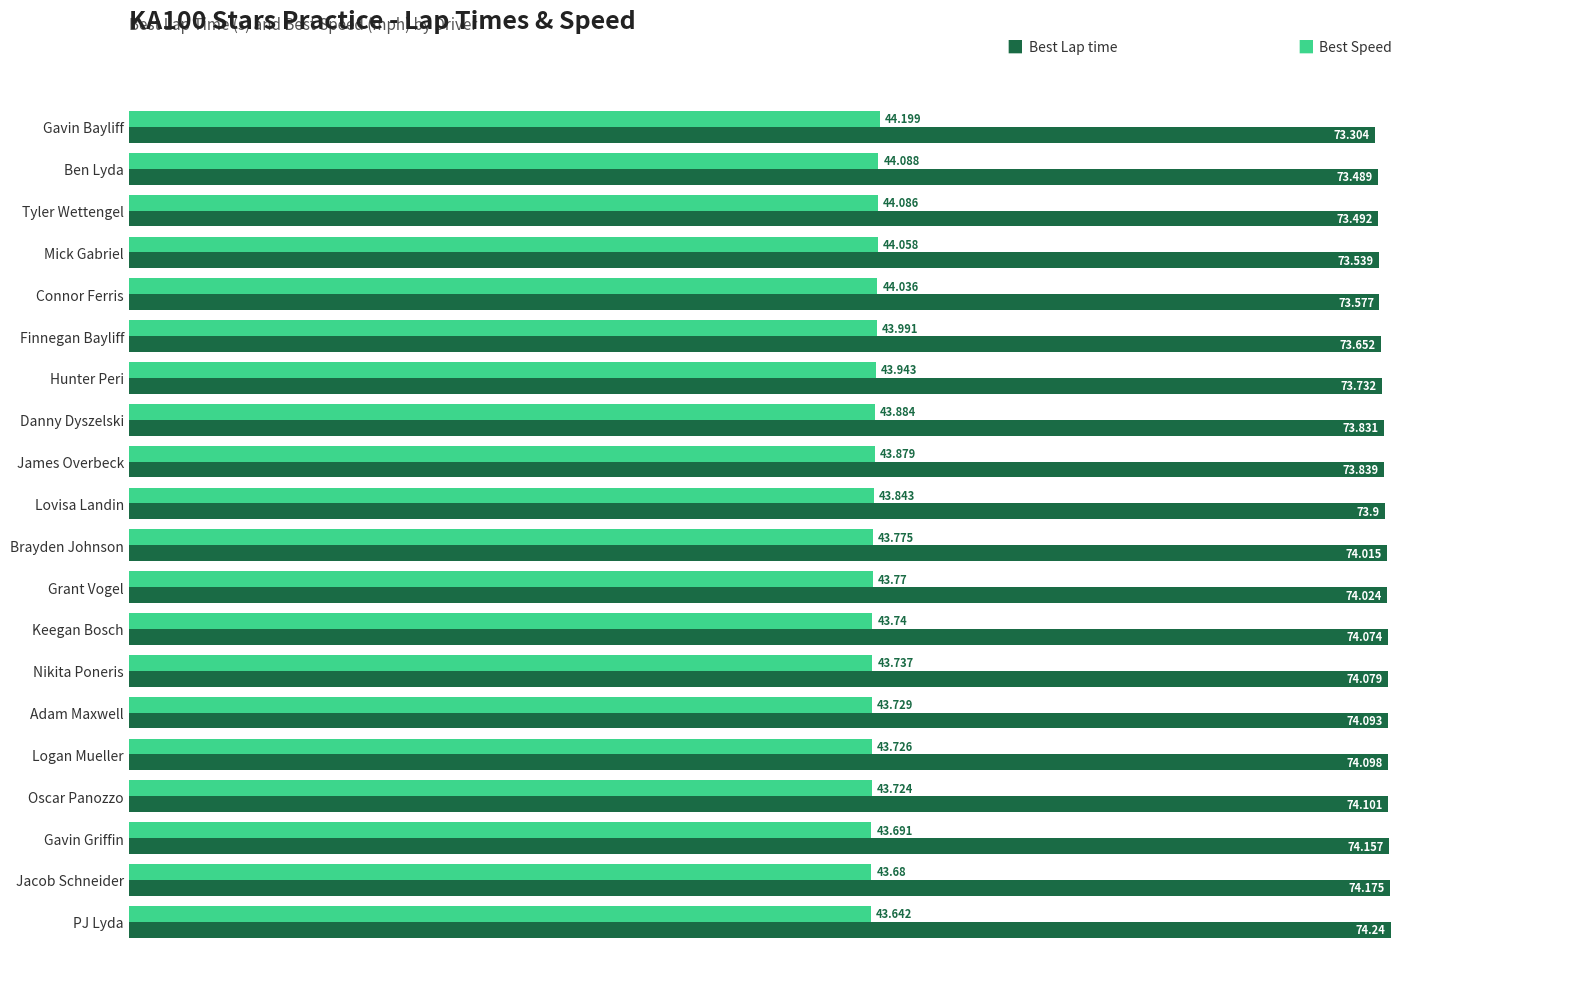

At which category is the sum across all series the highest?

PJ Lyda